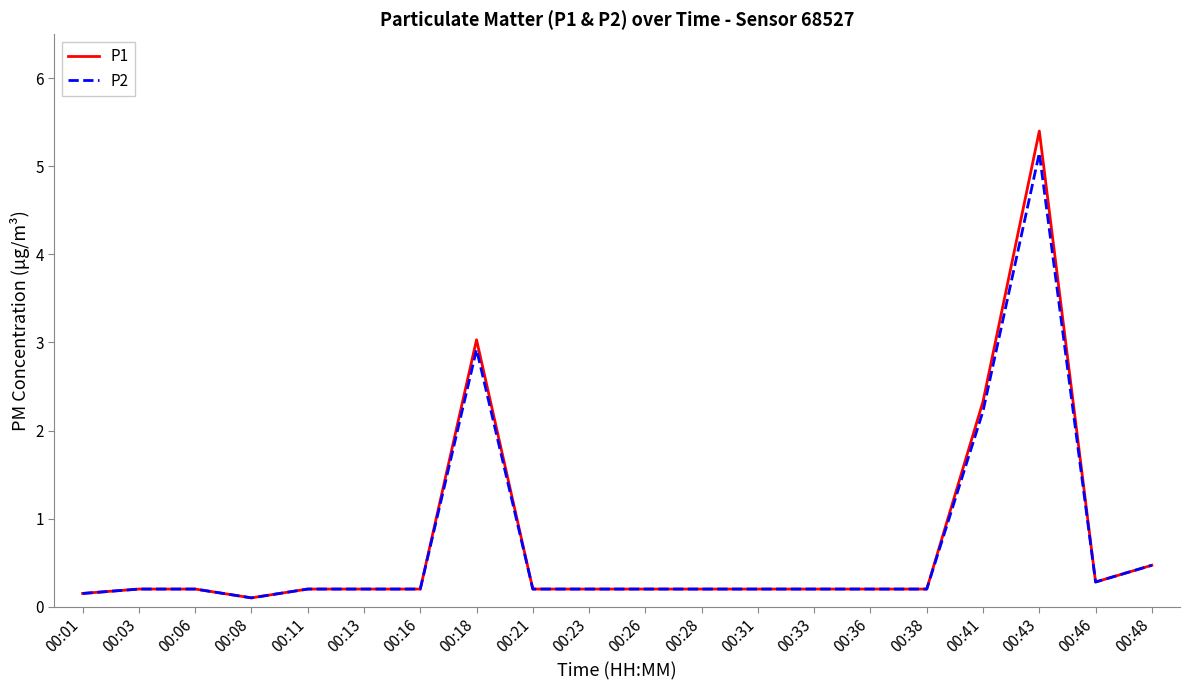

Which series changed the most between 00:18 and 00:21?

P1